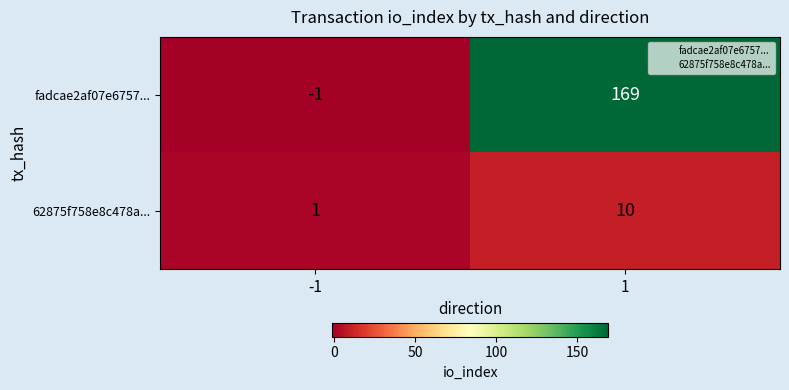

Reading right to left, transcribe all the data shown in this chart.

fadcae2af07e6757...: 1=169	-1=-1
62875f758e8c478a...: 1=10	-1=1